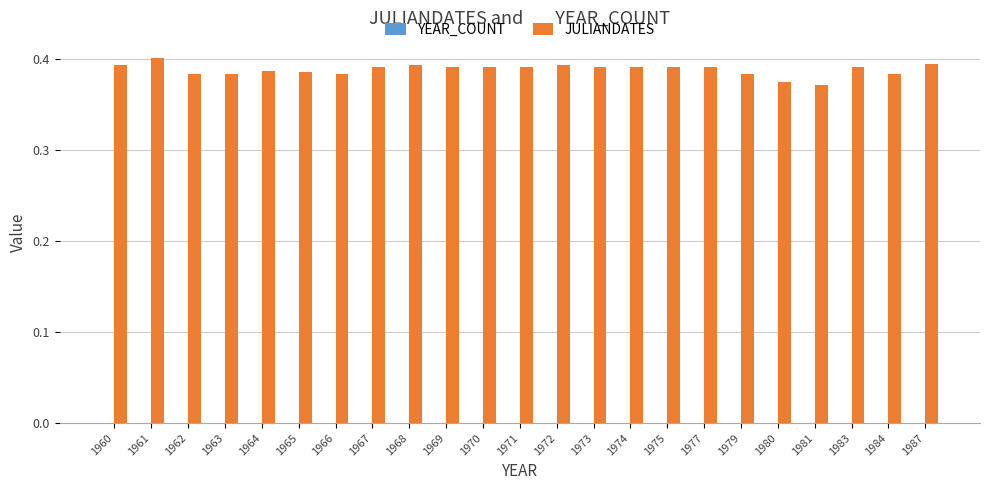

Which series has the widest spread of values?

JULIANDATES